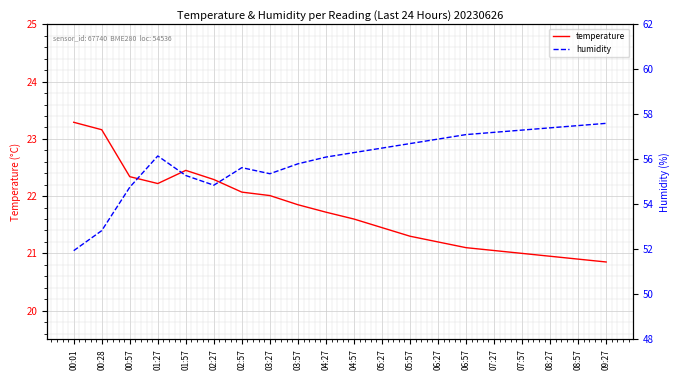

How many interior local valleys does the temperature series have?

1